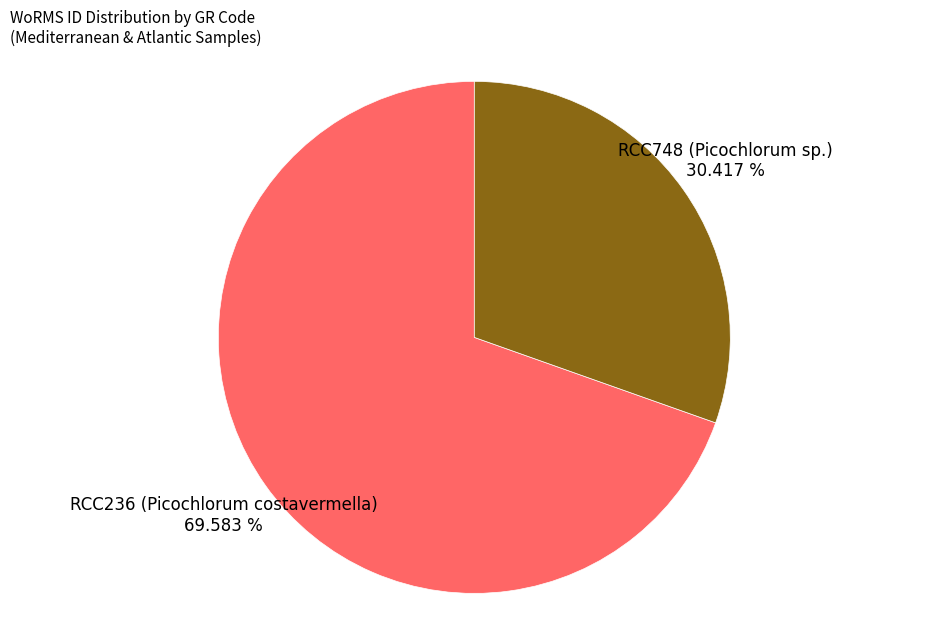

Is it true that RCC236 (Picochlorum costavermella) is 70% of the pie?

True